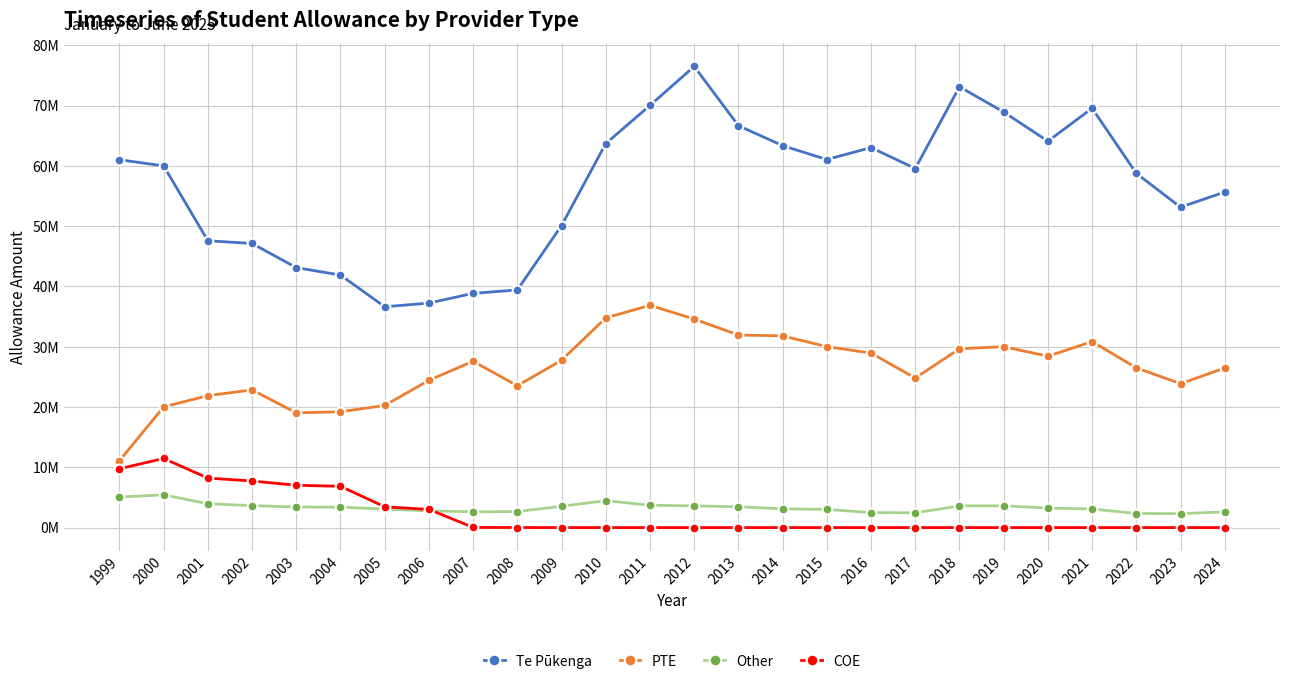

At how many categories does at least one series exceed 24?

26